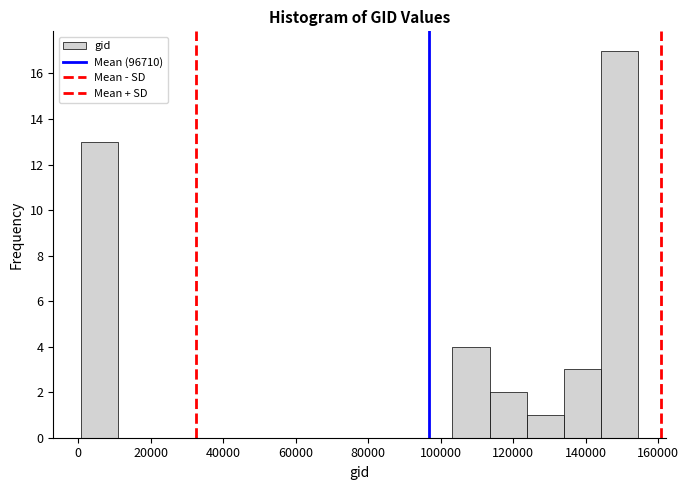

Over which range of the x-axis is the bar tallest?

144000 to 154000